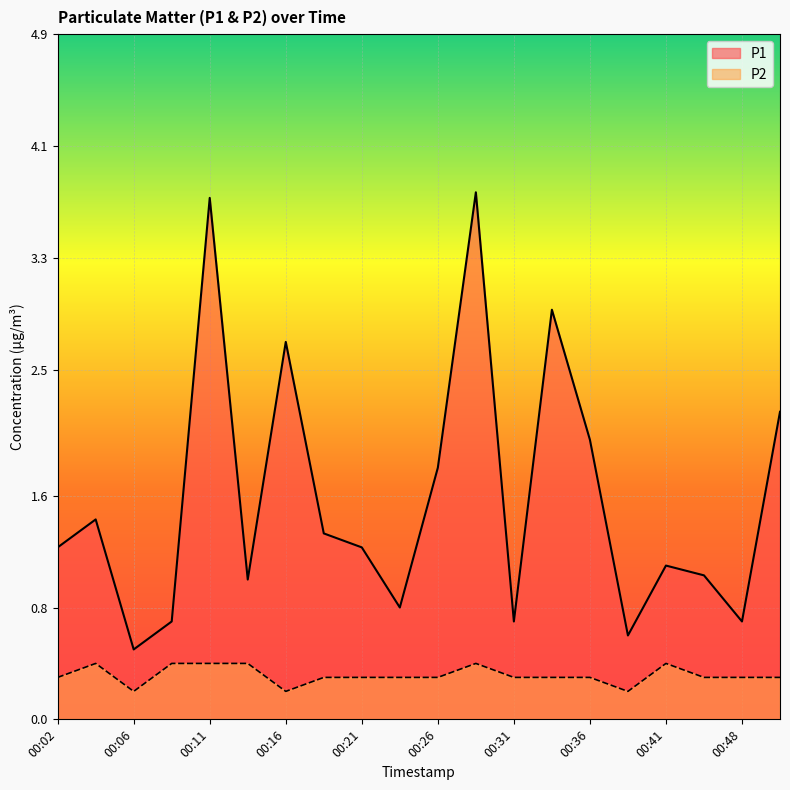

List the labels in order of P2 value, largest first.

00:04, 00:09, 00:11, 00:14, 00:28, 00:41, 00:02, 00:19, 00:21, 00:23, 00:26, 00:31, 00:33, 00:36, 00:46, 00:48, 00:51, 00:06, 00:16, 00:38